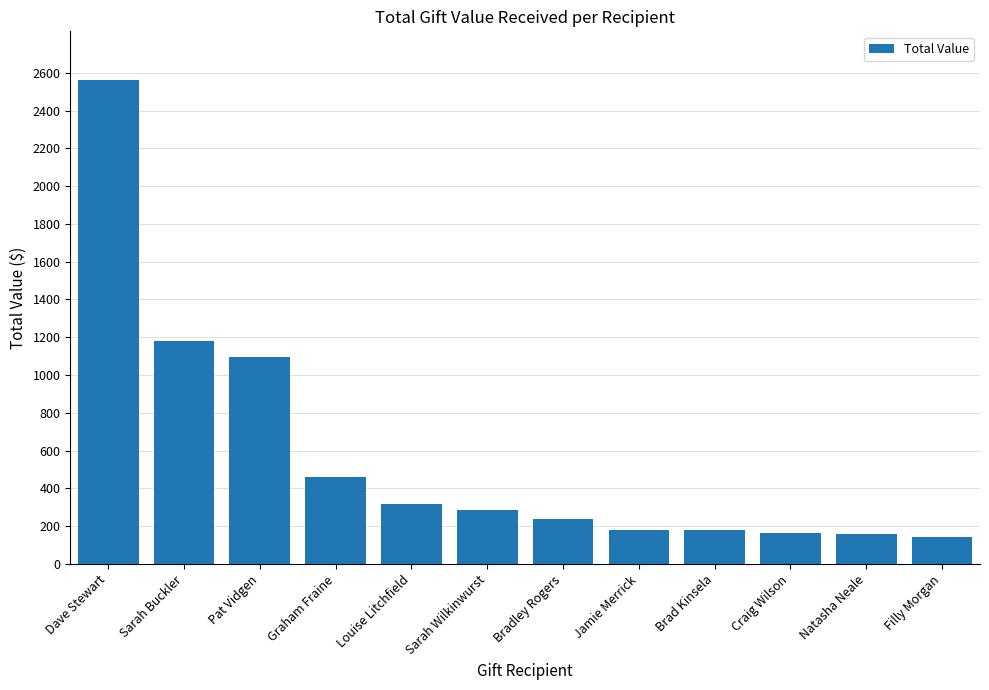

What is the ratio of the value at Jamie Merrick to the value at Sarah Wilkinwurst?

0.6